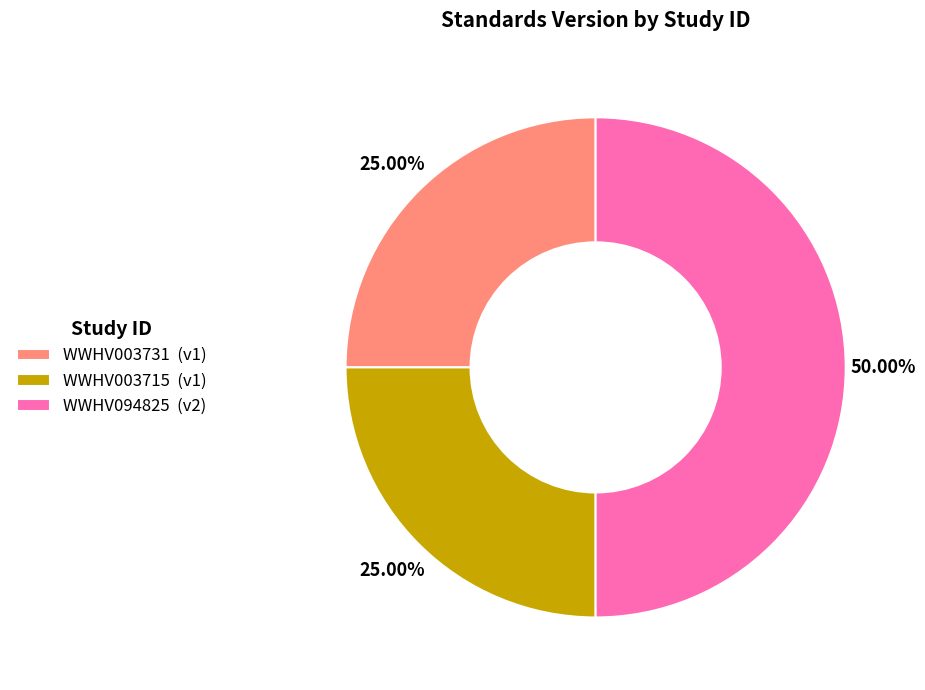

What portion of the pie excludes WWHV003731?

75.0%